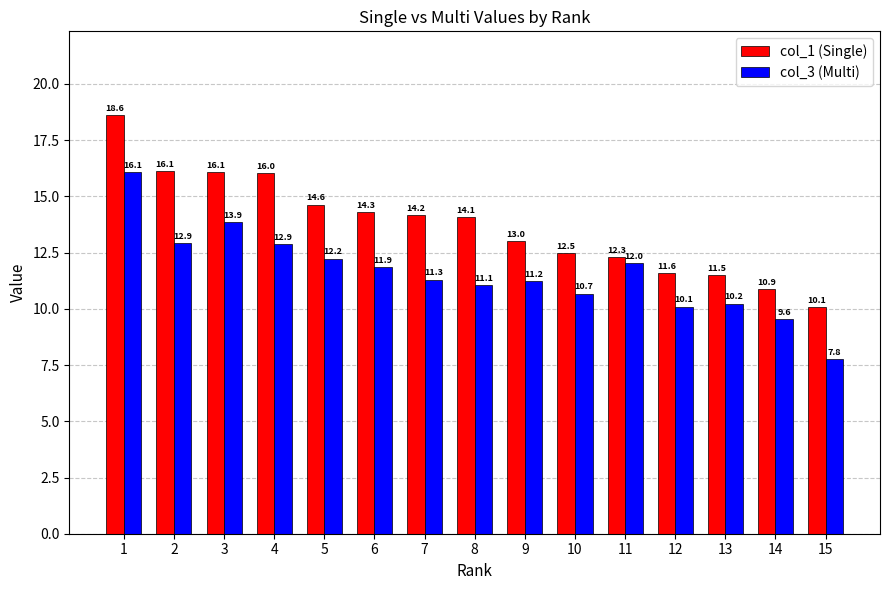

Reading right to left, what are all the values shown in this chart?

col_1 (Single): 10.1	10.9	11.5	11.6	12.3	12.5	13.0	14.1	14.2	14.3	14.6	16.0	16.1	16.1	18.6
col_3 (Multi): 7.8	9.6	10.2	10.1	12.0	10.7	11.2	11.1	11.3	11.9	12.2	12.9	13.9	12.9	16.1